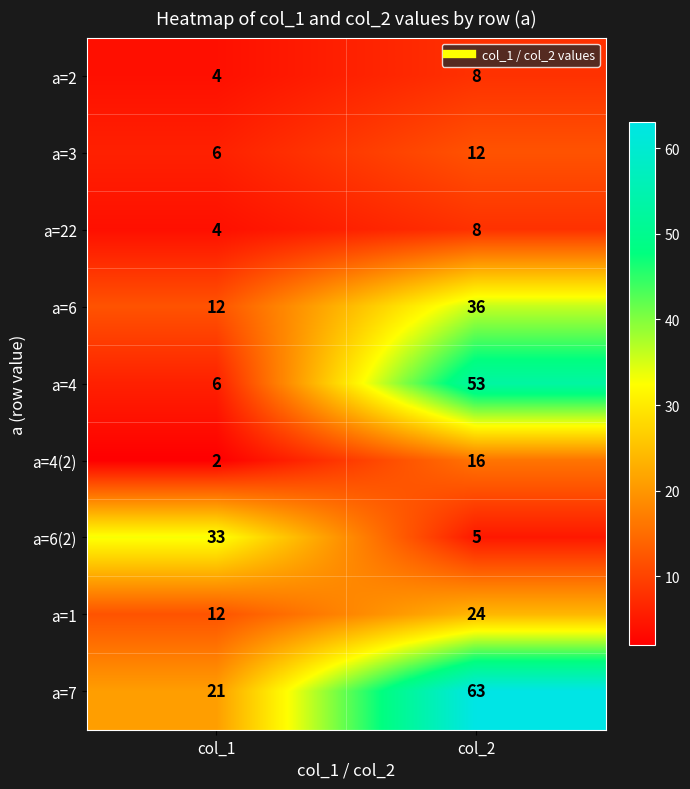

The value of a=1 at col_1 is 3. True or false?

False